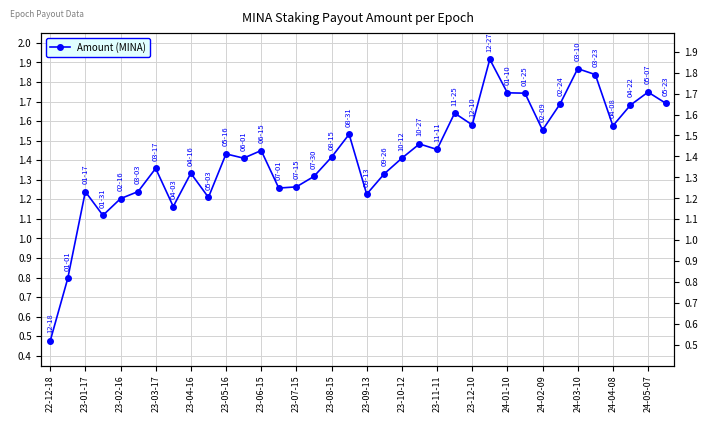

How many data points are less than 1?

2